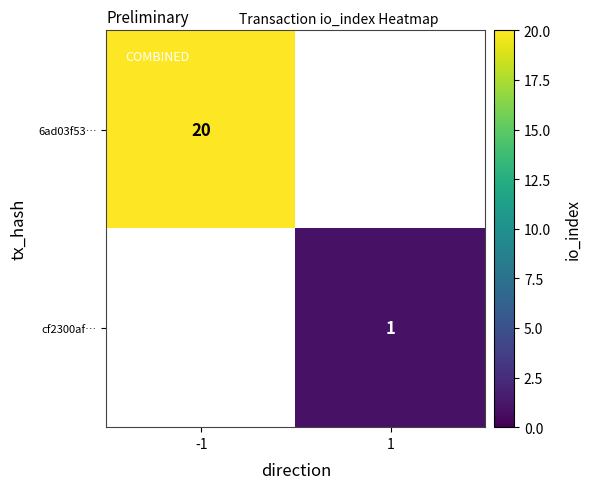

The value of cf2300af… at 1 is 2. True or false?

False